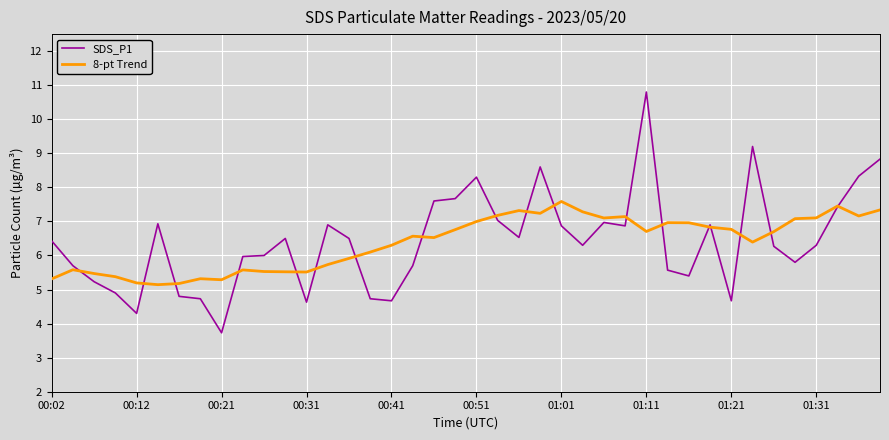

How many values in the 8-pt Trend series are below 6?

15